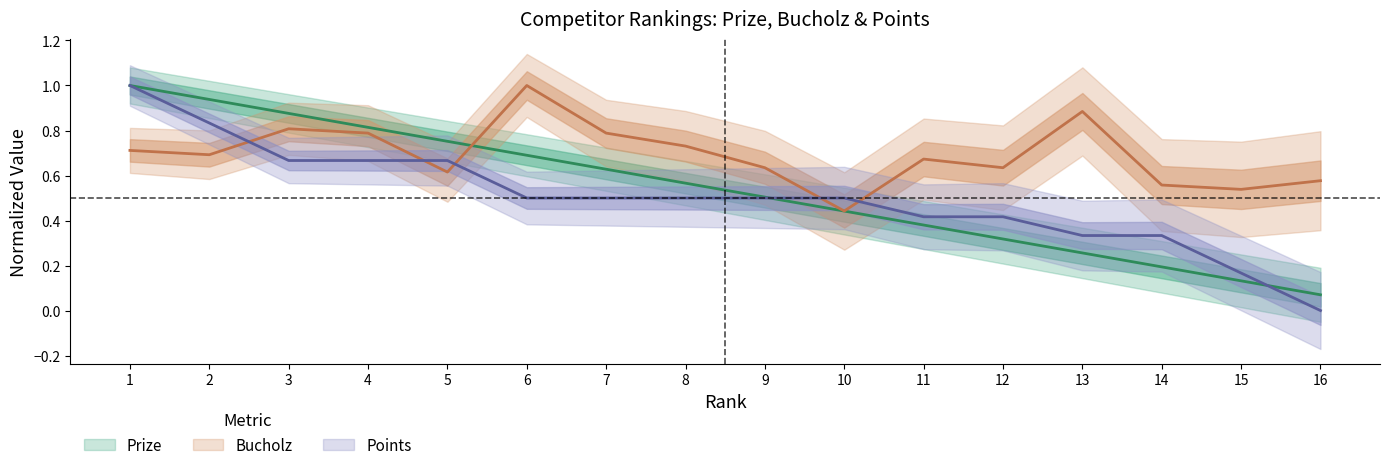

True or false: Prize has more than 1 interior local peaks.

False